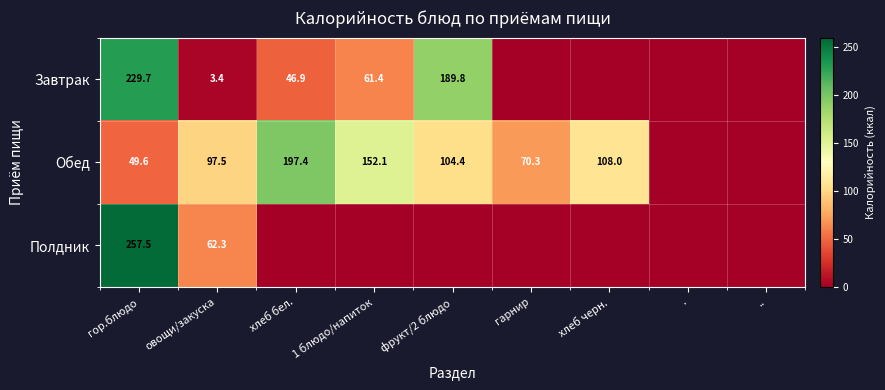

What is the sum of the Завтрак values at хлеб бел. and овощи/закуска?

50.3